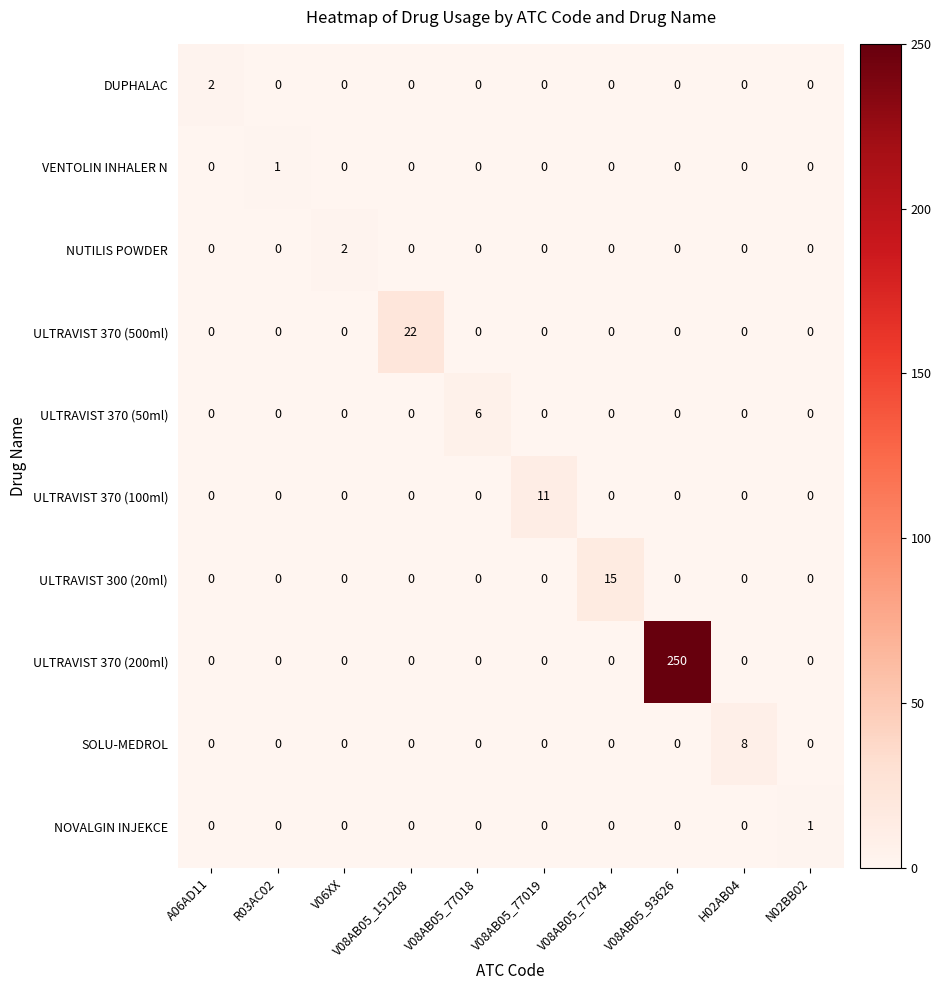

At which label does SOLU-MEDROL reach its peak?

H02AB04